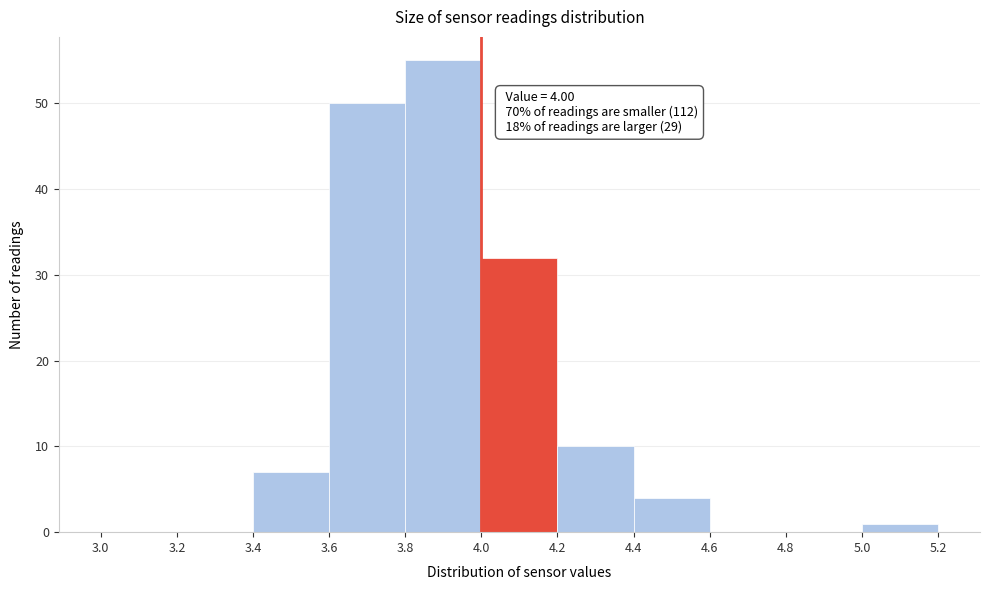

Over which range of the x-axis is the bar tallest?

3.8 to 4.0